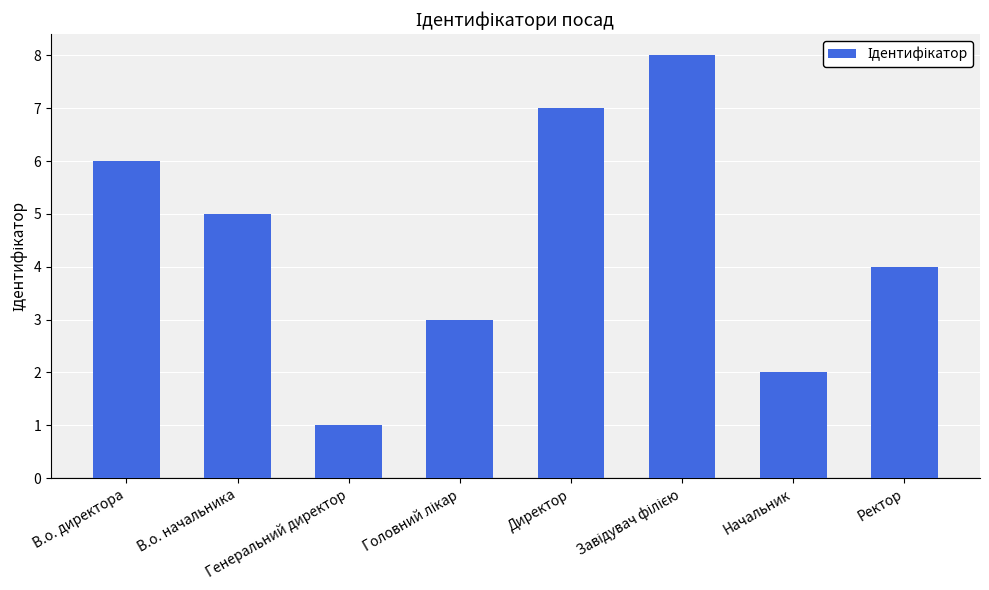

What is the difference between the maximum and second lowest values?

6